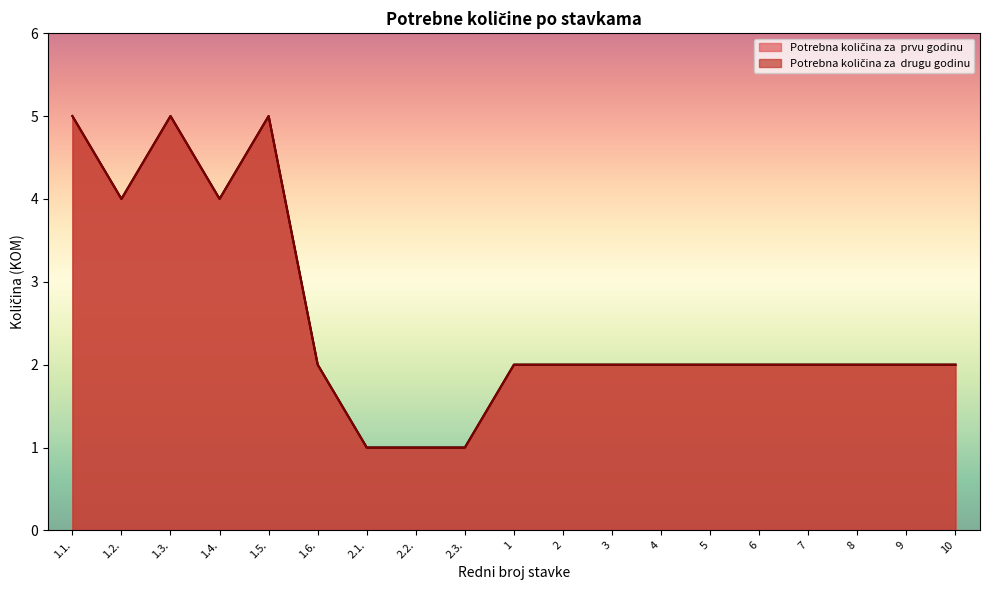

At which category does Potrebna količina za  prvu godinu reach its first local valley?

1.2.